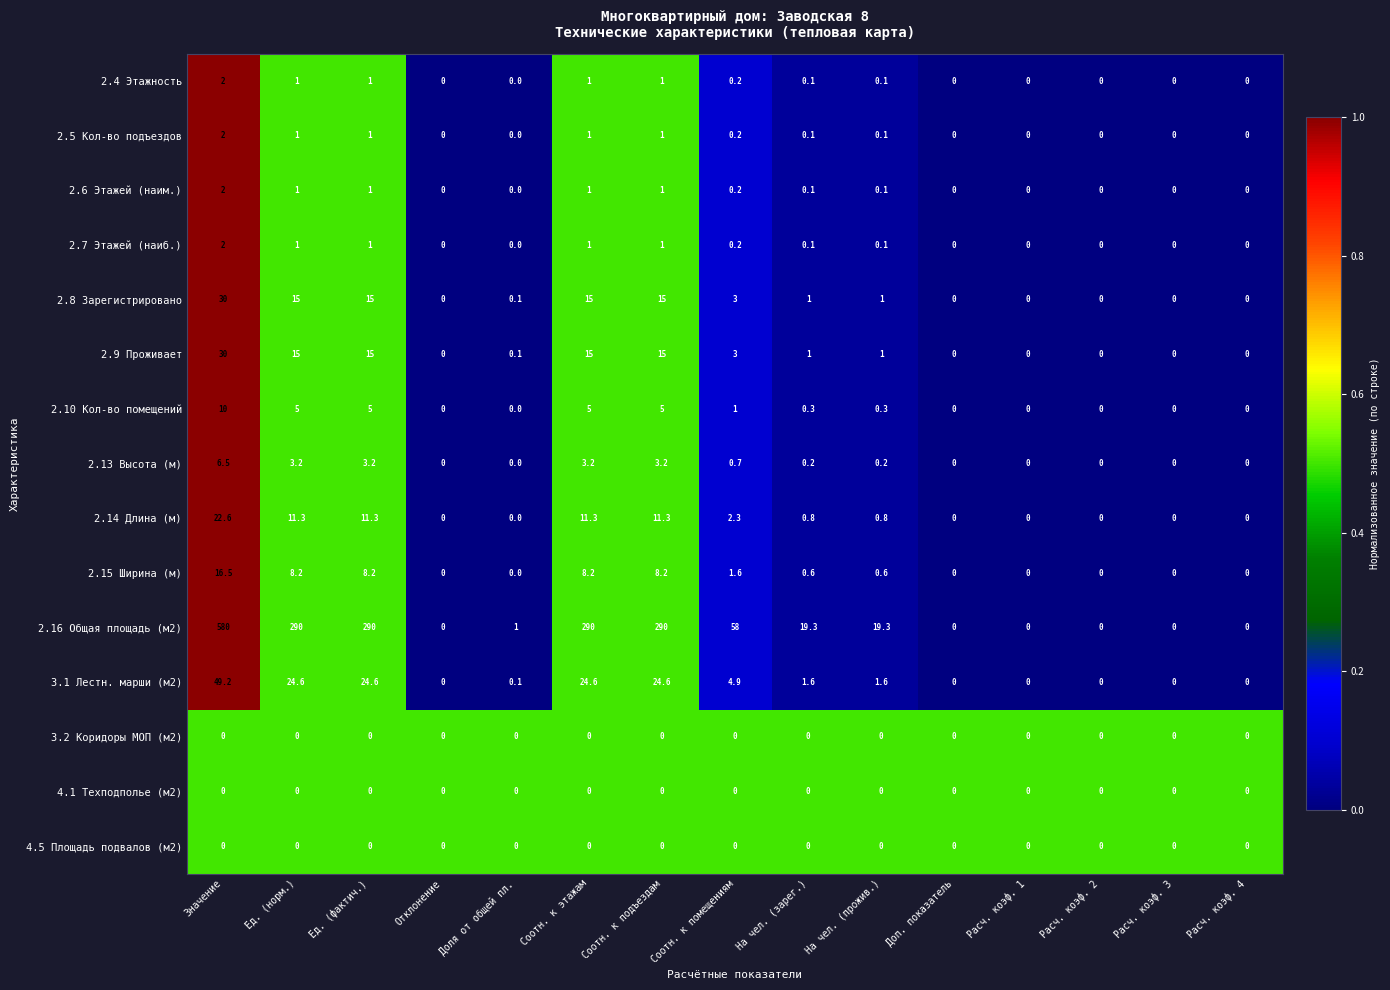

Which category has the highest value in the 2.7 Этажей (наиб.) series?

Значение